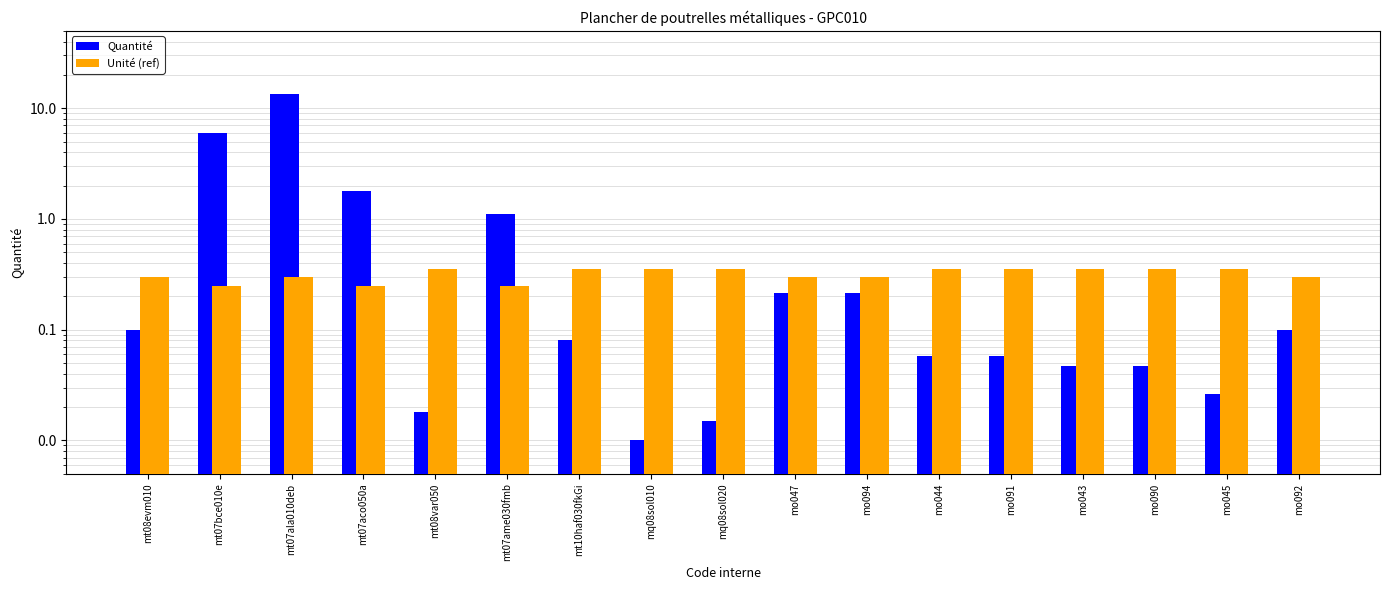

Rank the series by their maximum value, from lowest to highest.

Unité (ref), Quantité